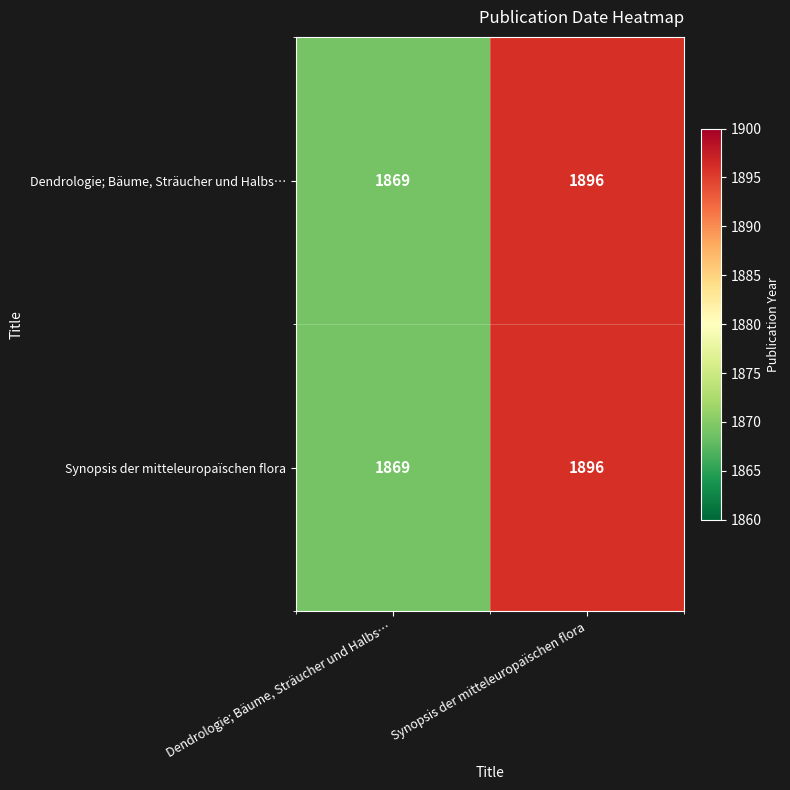

What is the maximum value for Dendrologie; Bäume, Sträucher und Halbs…?

1896